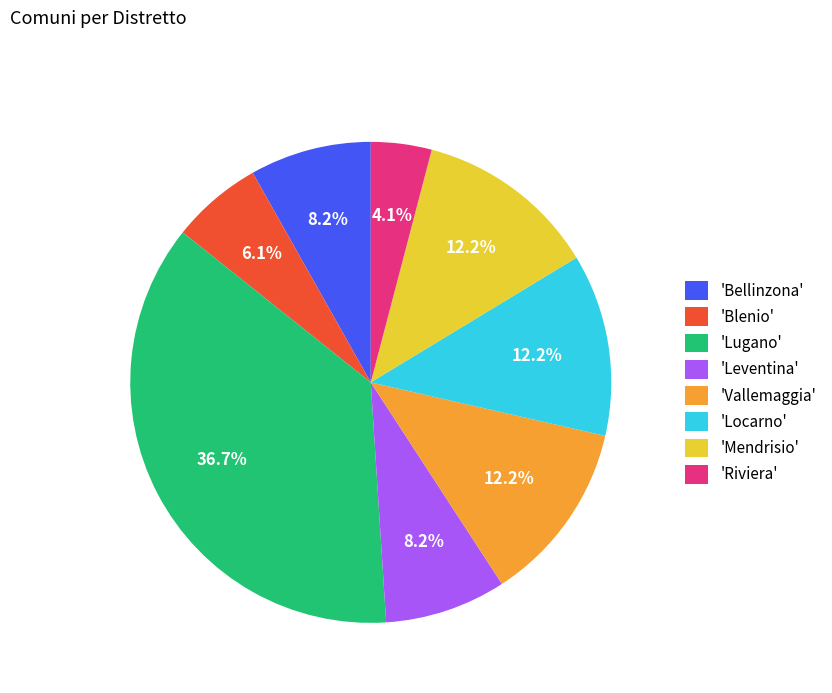

Approximately how many times larger is the value at 'Lugano' compared to 'Riviera'?

9.0